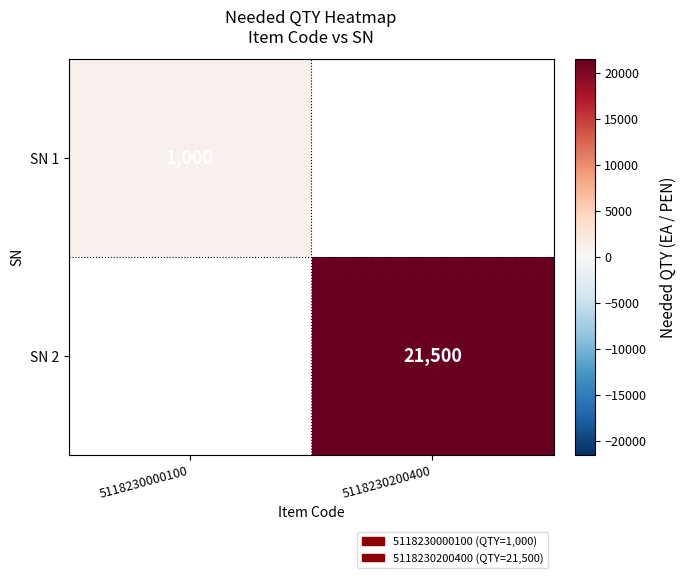

Between 5118230000100 and 5118230200400, which is larger?

5118230200400